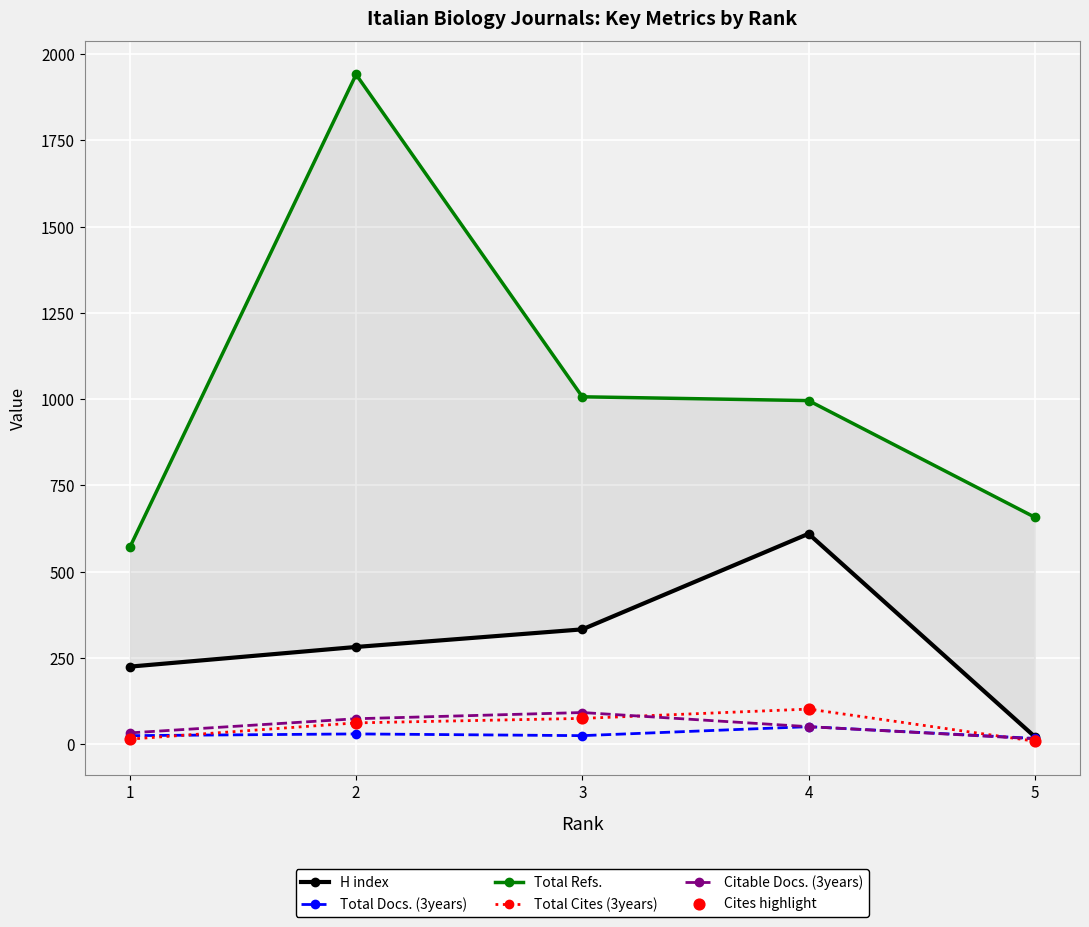

Which series has the largest total across all categories?

Total Refs.